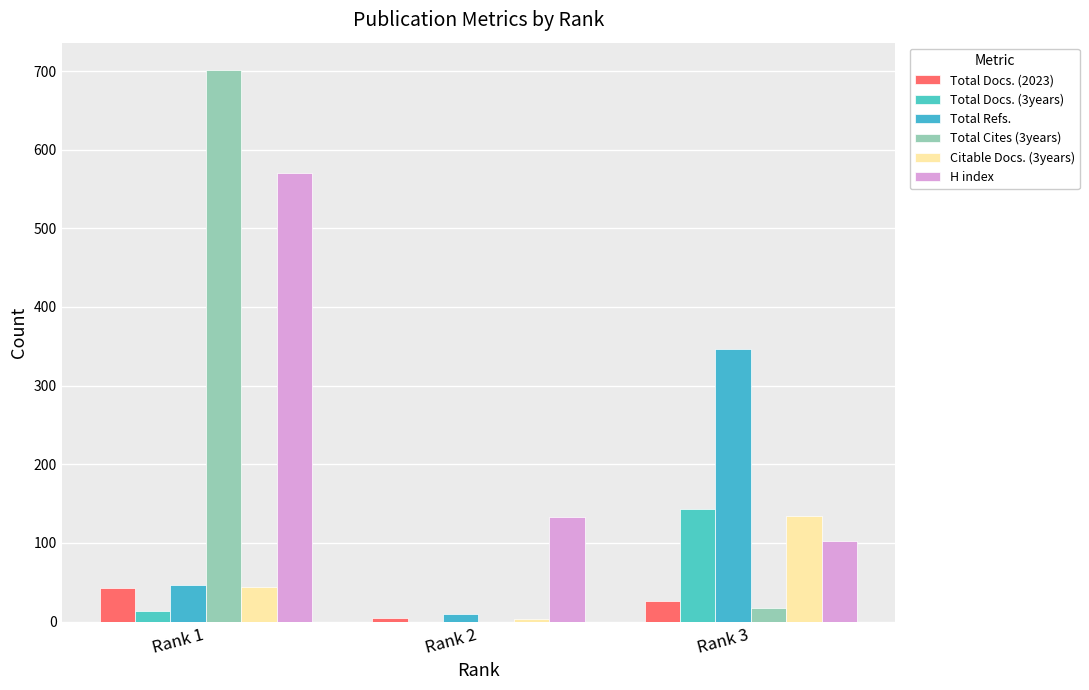

What is the difference between the Total Docs. (3years) values at Rank 3 and Rank 1?

130